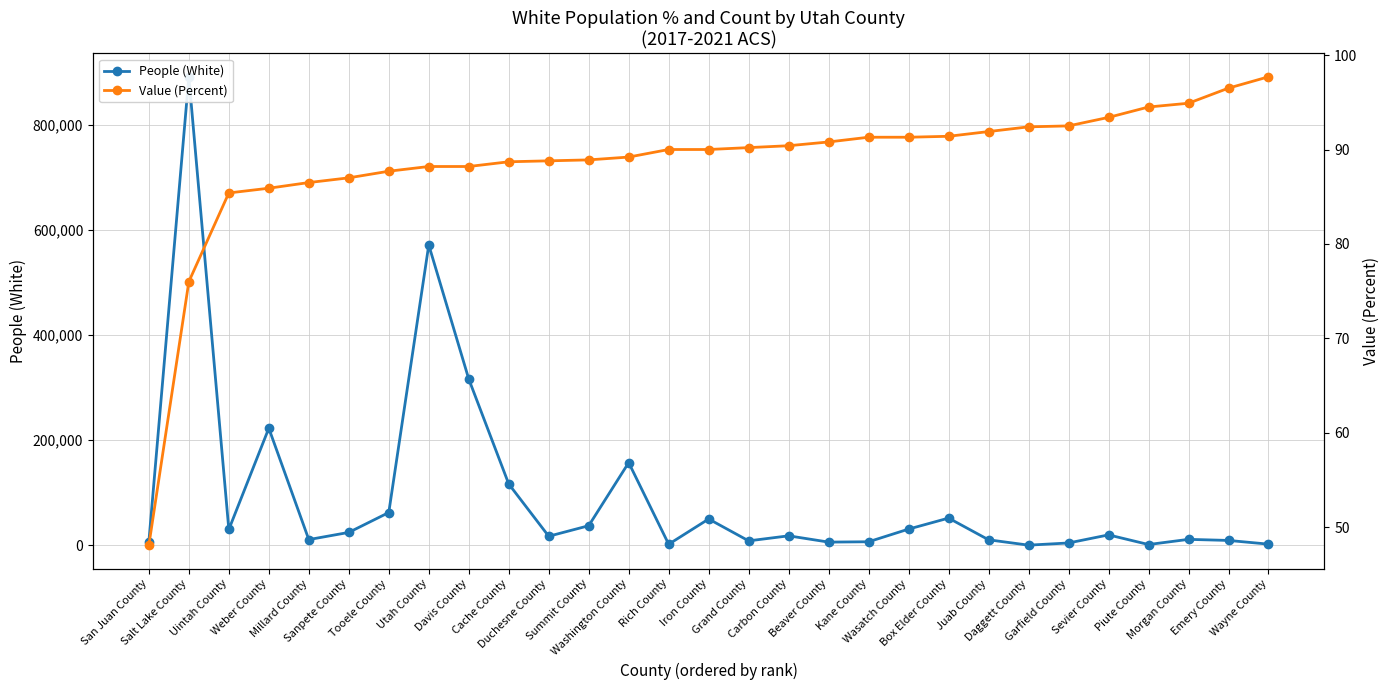

True or false: Value (Percent) and People (White) intersect in this chart.

False